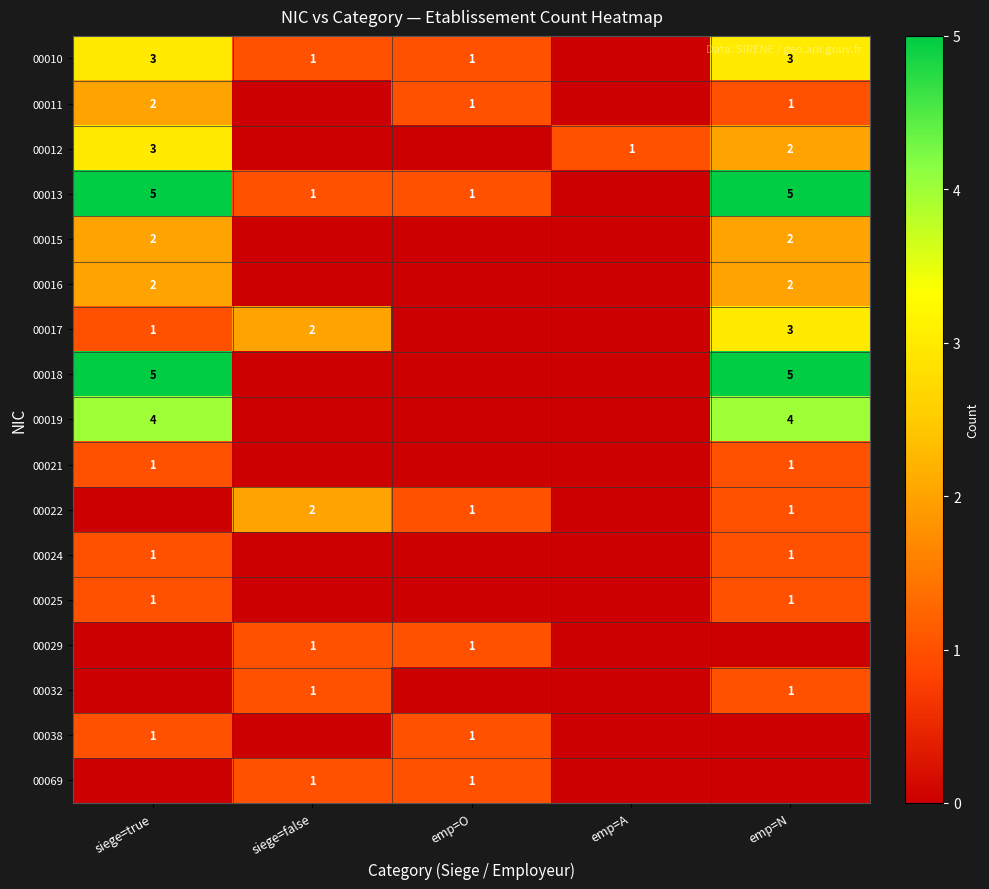

What is the spread (max minus min) of values at siege=false?

2